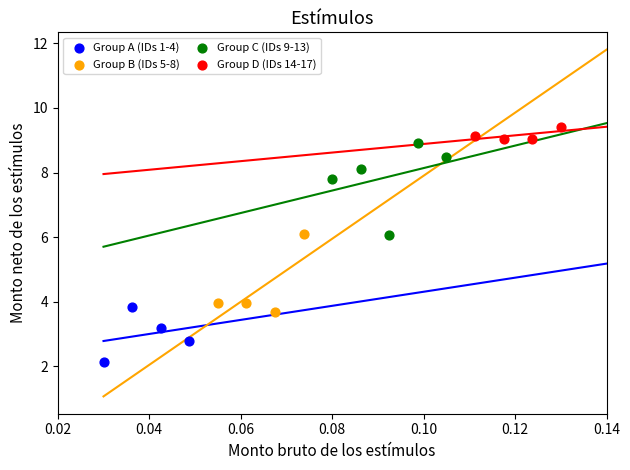

Which series reaches the minimum Y coordinate?

Group A (IDs 1-4)